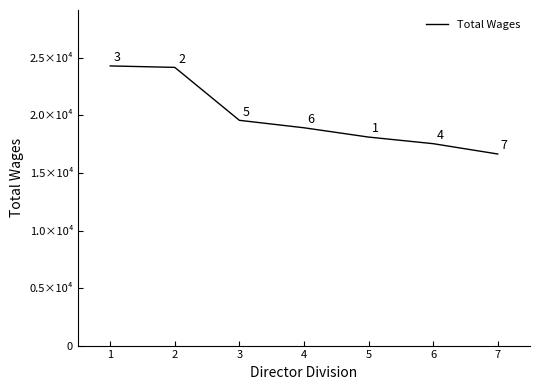

What is the value of the 6th point from the left?

17549